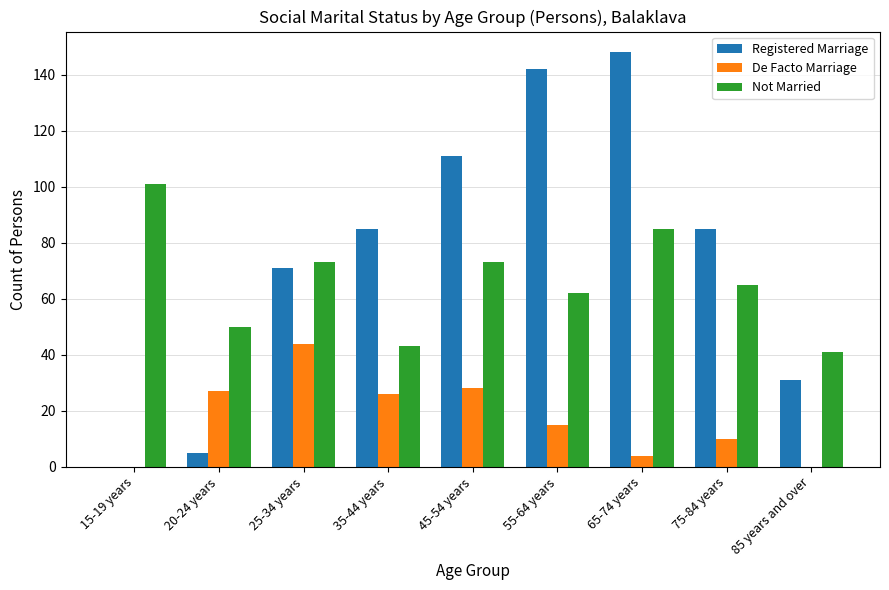

Is the value of Registered Marriage at 75-84 years greater than the value of De Facto Marriage at 45-54 years?

Yes